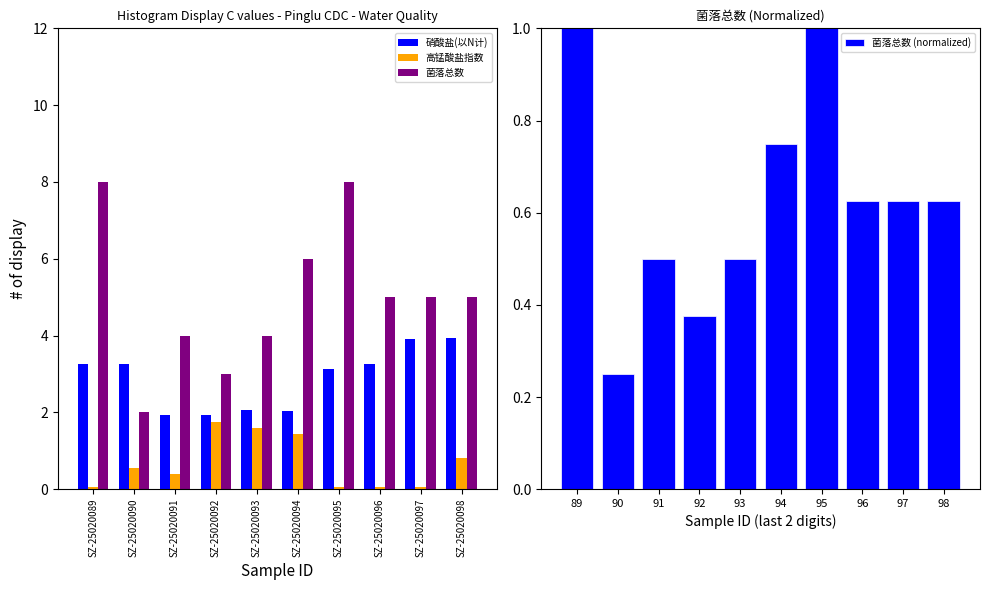

List the series in order of their peak value, highest first.

菌落总数, 硝酸盐(以N计), 高锰酸盐指数, 菌落总数 (normalized)